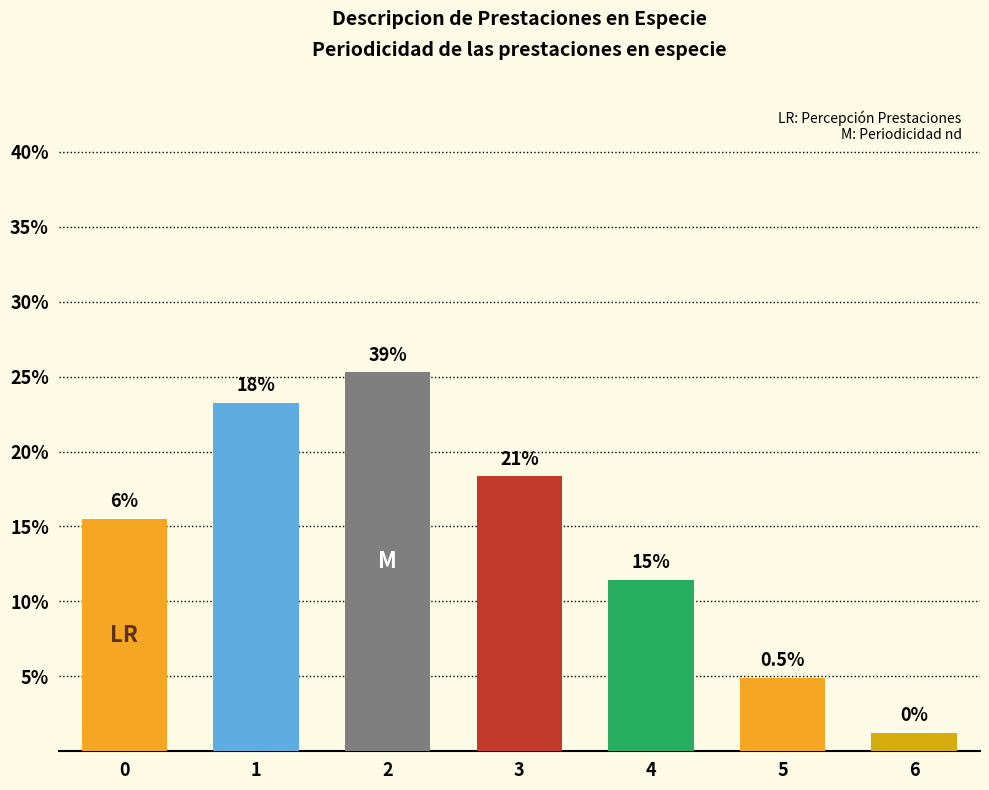

Which label corresponds to the smallest value in the chart?

6